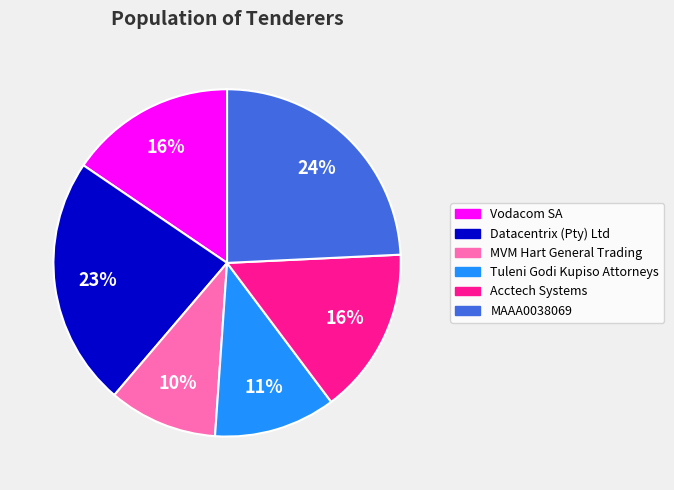

To the nearest percent, what is the difference between the largest and smallest slice percentages?

14%